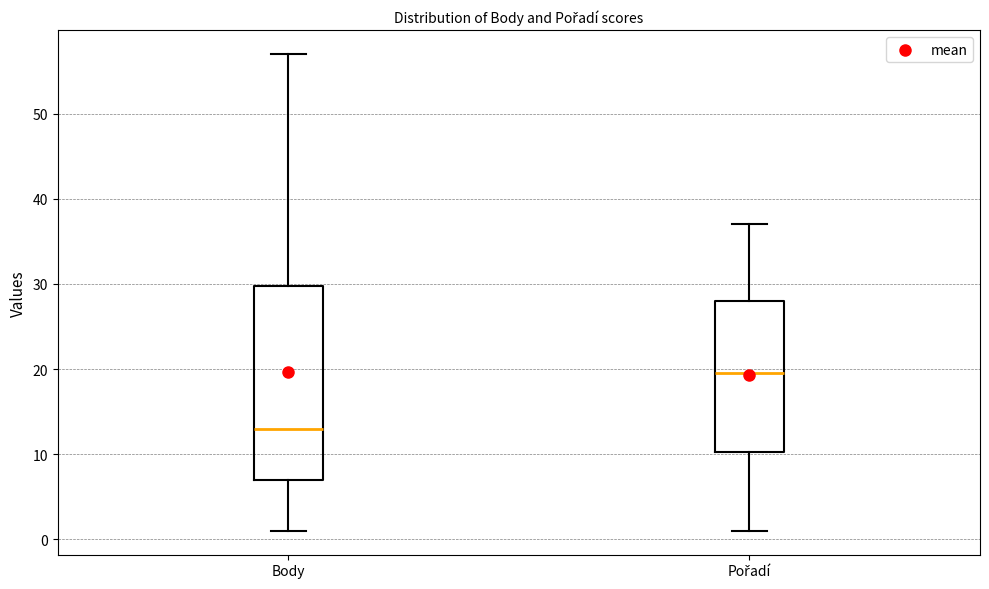

Where is the lower edge of the box for Pořadí on the y-axis? The values are not printed on the chart, so give them approximately, as read against the axis.

10